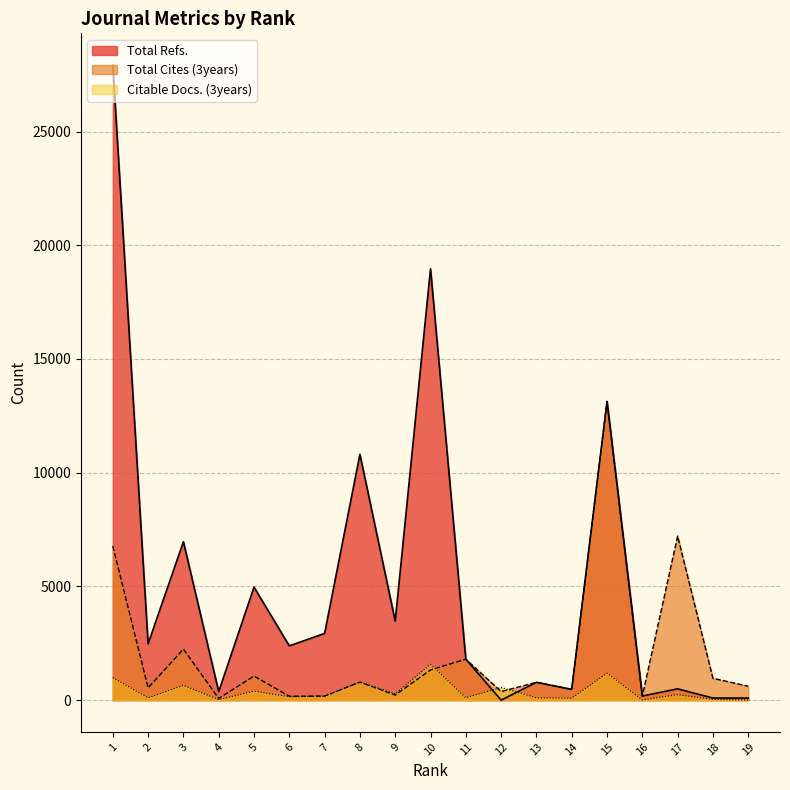

How many interior local peaks does the Total Refs. series have?

7